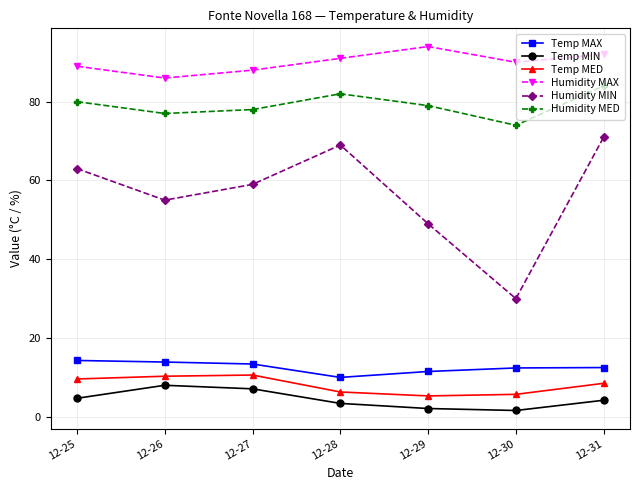

What is the value of the Humidity MAX point at the 5th from the left?

94.0